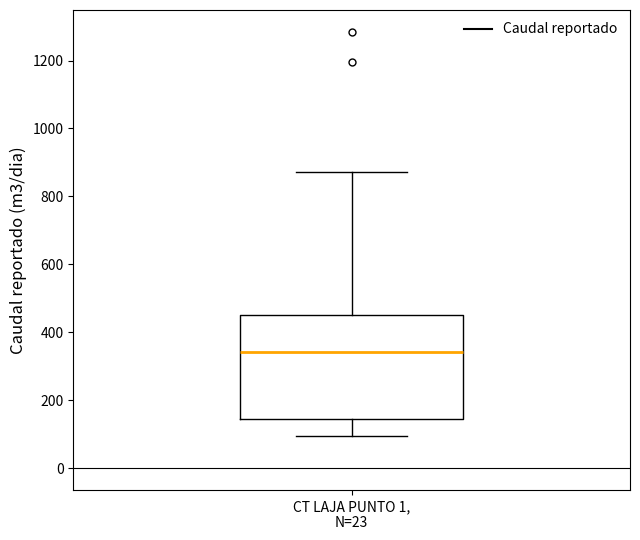

Read this box plot against the y-axis: the position of the median line, the range covered by the box, and the ends of both whiskers. The values are not printed on the chart, so give them approximately, as read against the axis.

median 340, box 140 to 440, whiskers 100 to 880